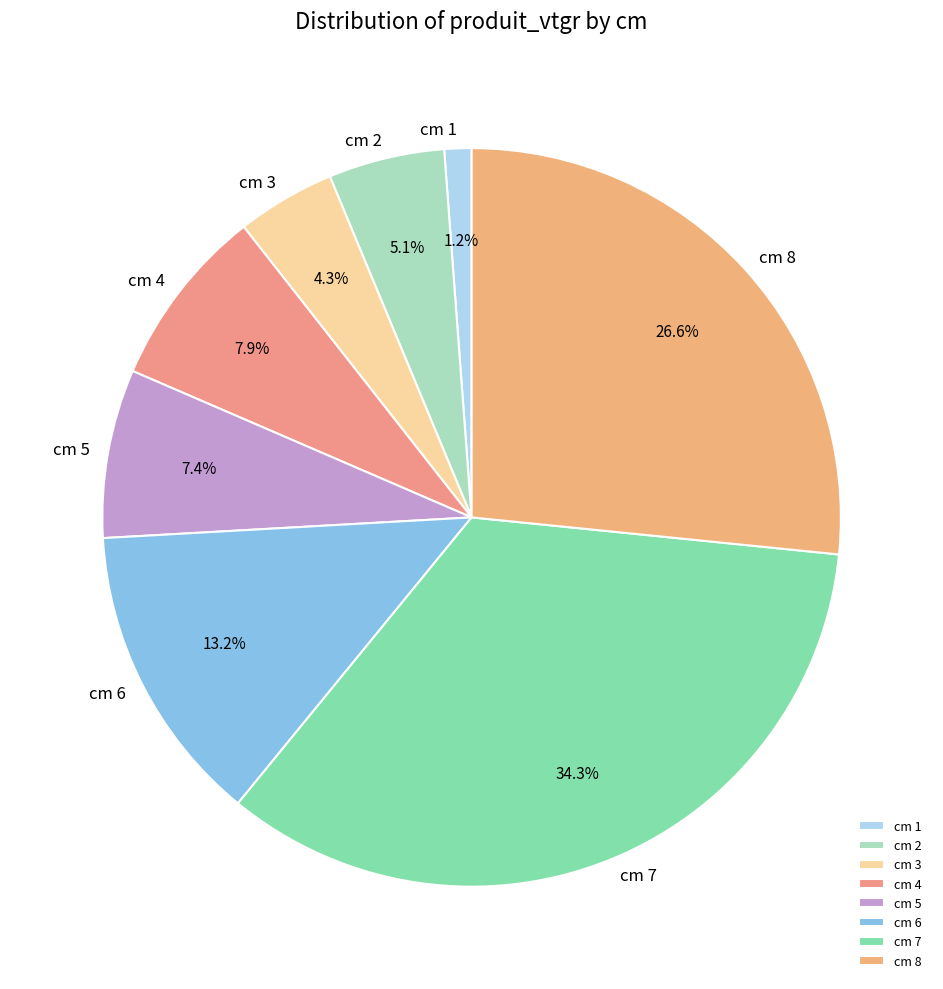

How much of the chart is everything except cm 4?

92.1%